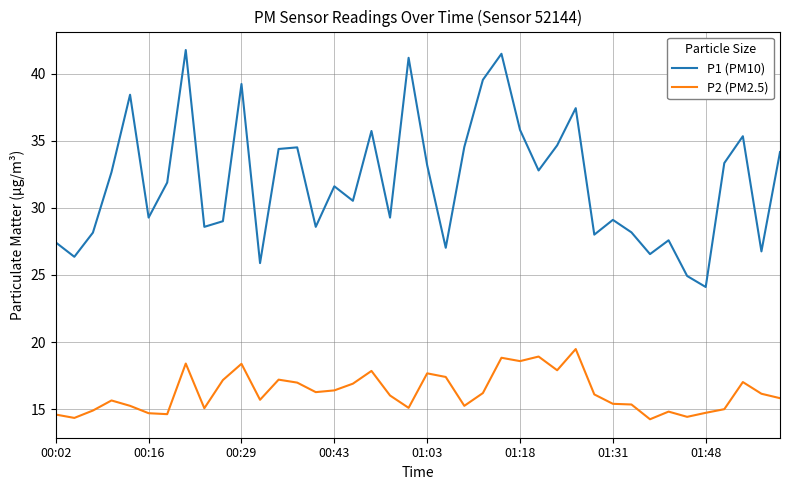

True or false: P2 (PM2.5) and P1 (PM10) cross at least once.

False